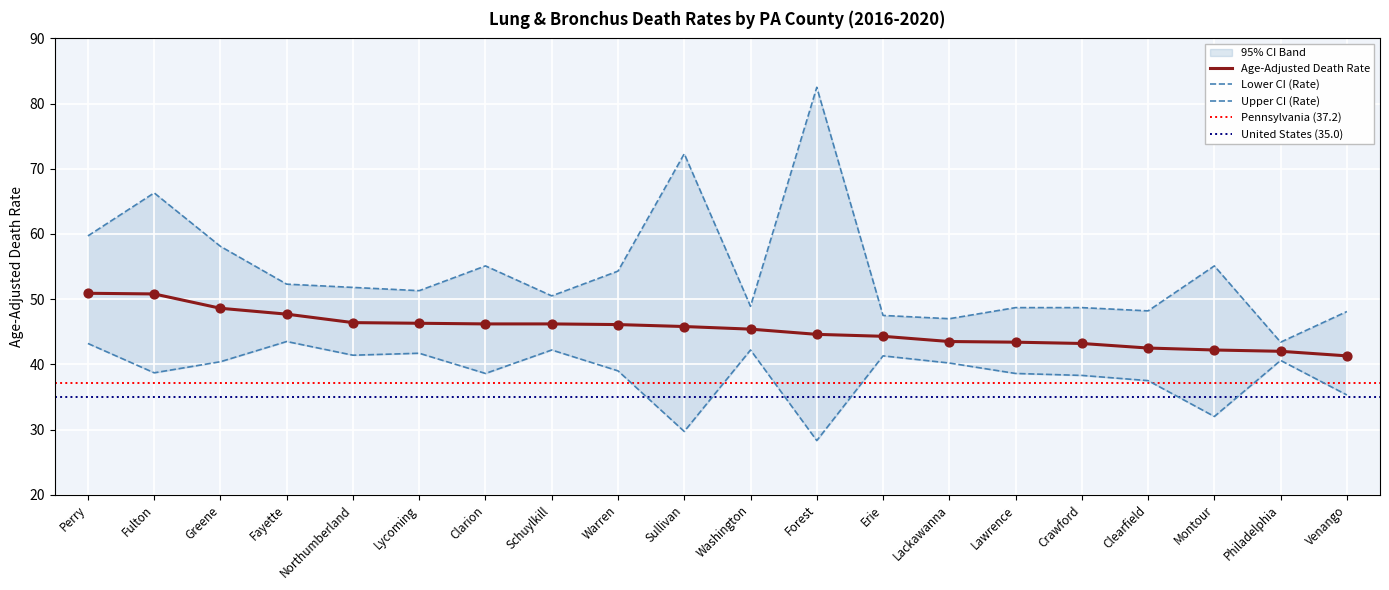

Which series has the largest total across all categories?

Upper CI (Rate)